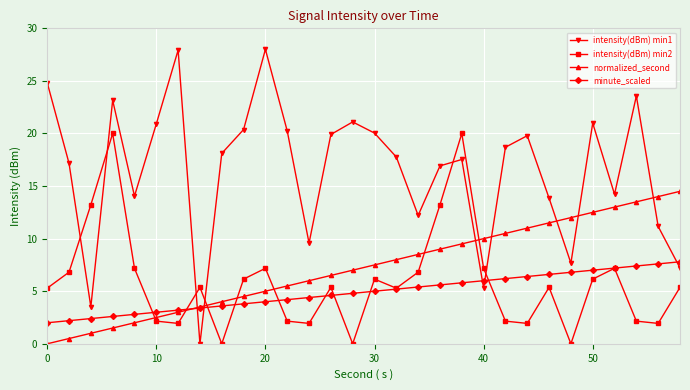

List the series in order of their peak value, highest first.

intensity(dBm) min1, intensity(dBm) min2, normalized_second, minute_scaled